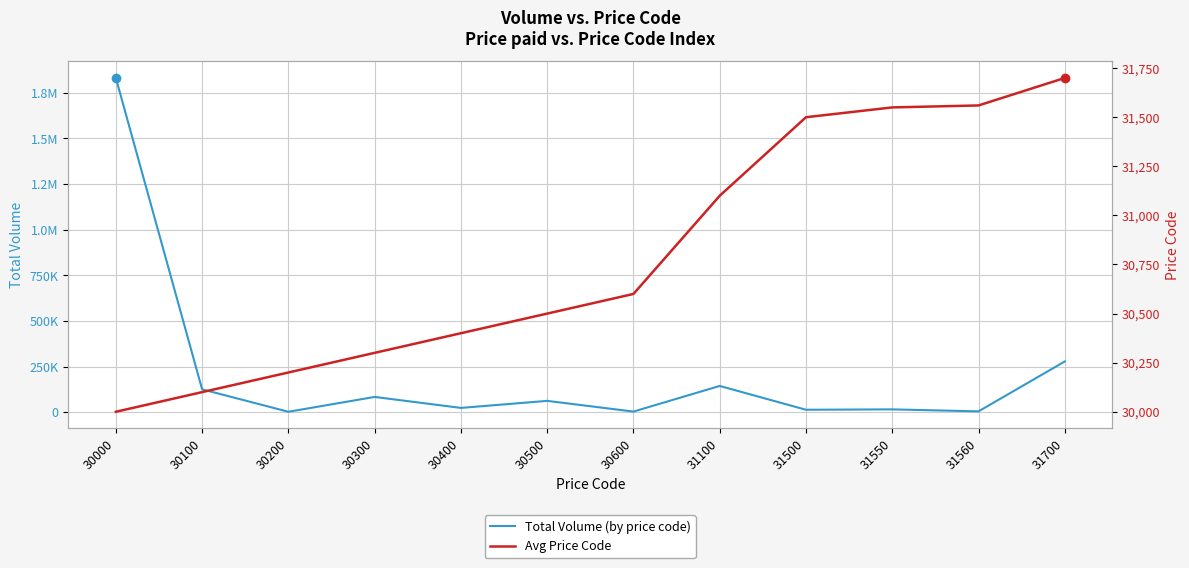

What is the difference between the maximum and minimum values in the Avg Price Code series?

1700